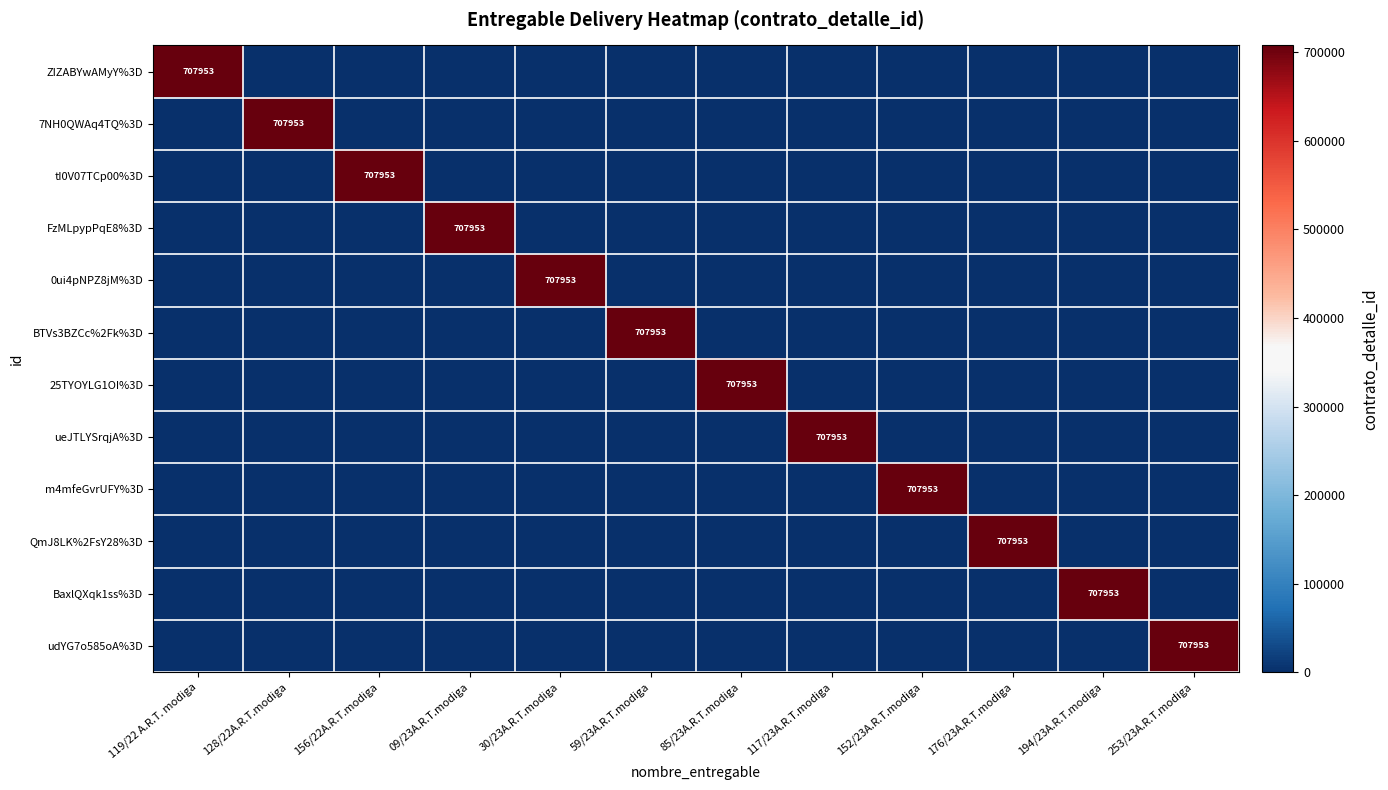

True or false: udYG7o585oA%3D has a value of 707953 at 253/23A.R.T.modiga.

True